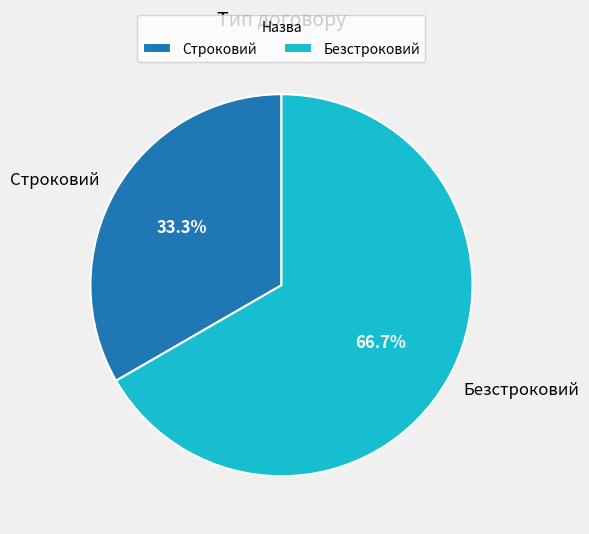

Is it true that Строковий is 22% of the pie?

False